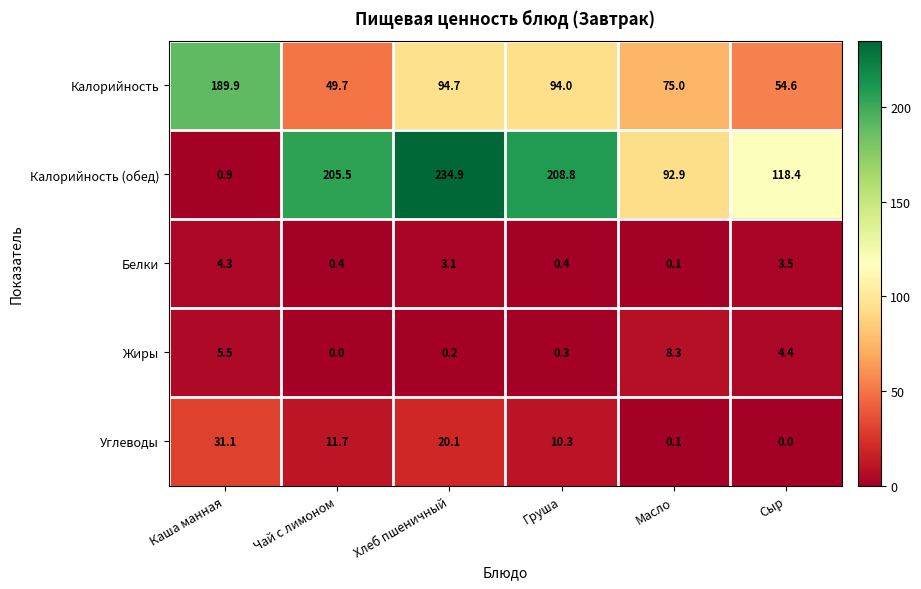

The Калорийность series shows 76.4 at Каша манная. True or false?

False